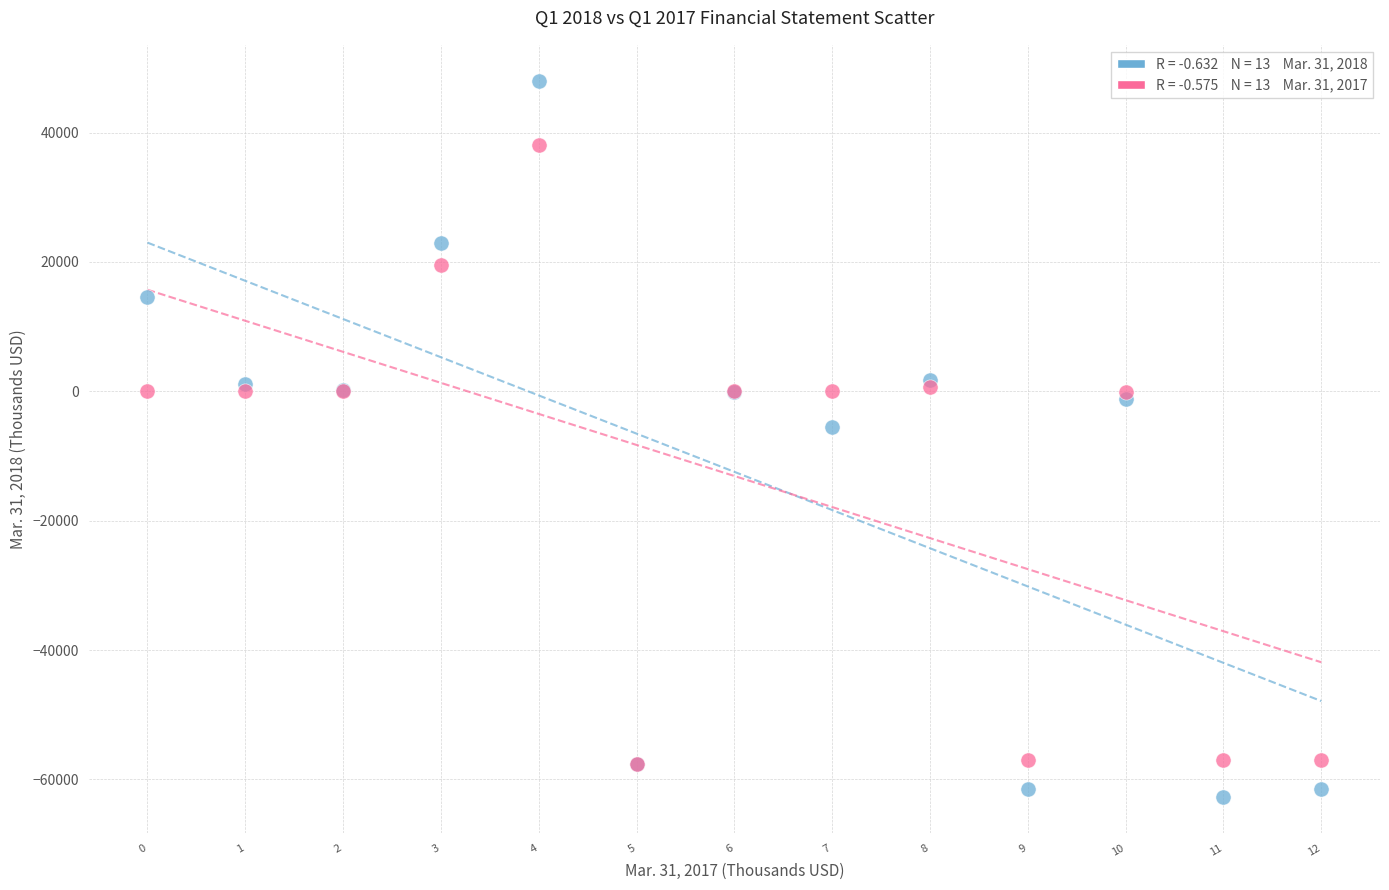

Across all series, what Y value is closest to -7349?

-5566